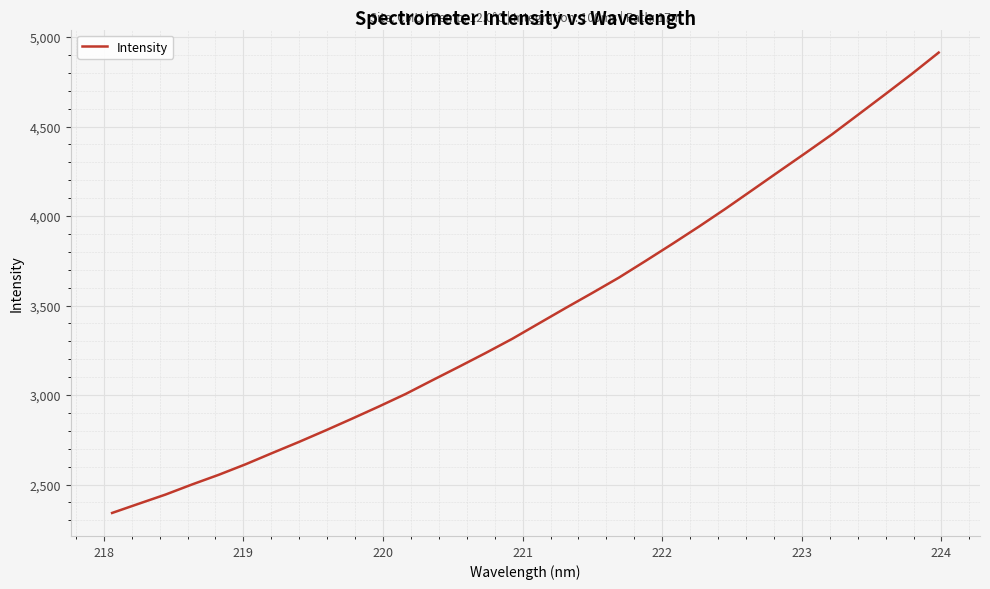

What is the difference between the maximum and minimum values?

2572.5